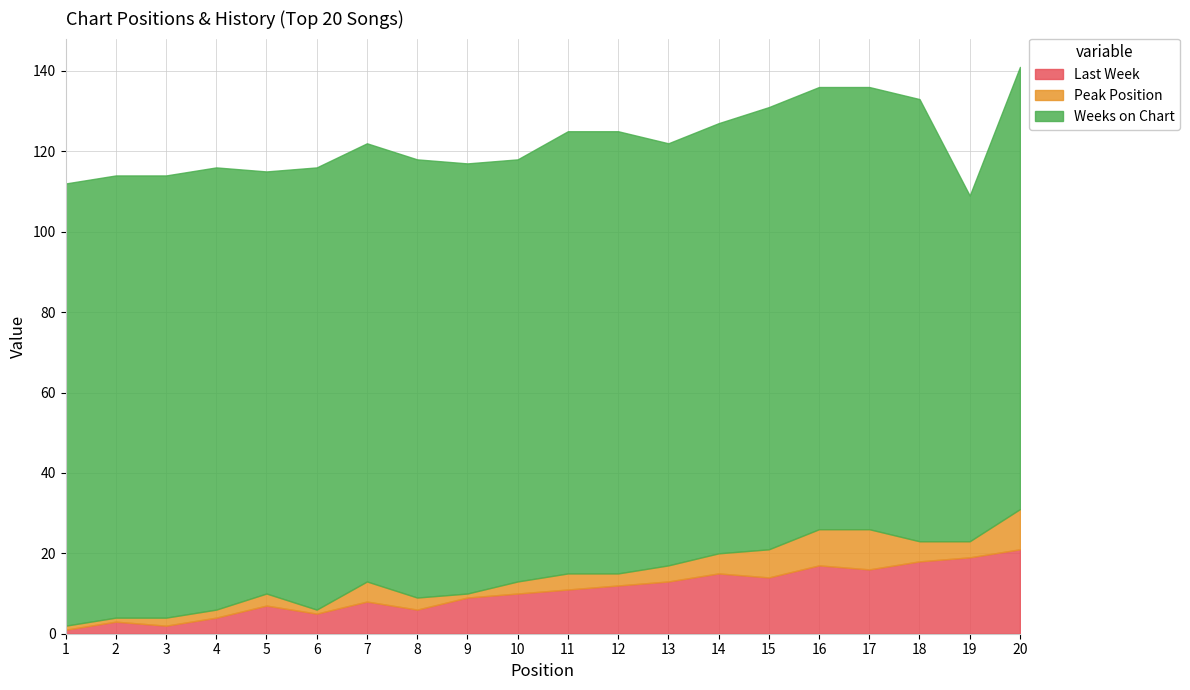

Is it true that Weeks on Chart equals 109 at 8?

True